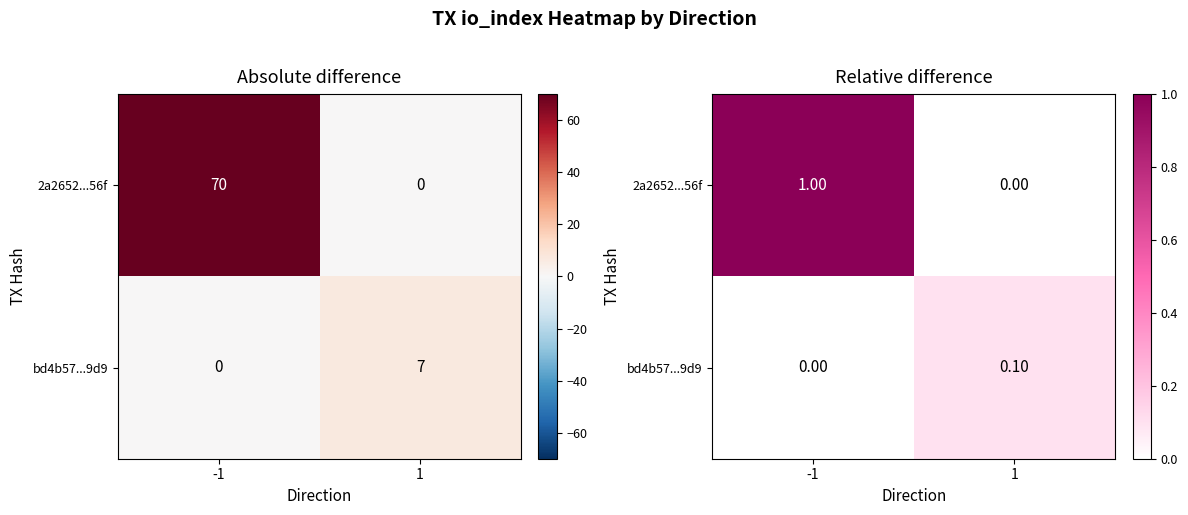

List the series in order of their peak value, highest first.

2a2652...56f, bd4b57...9d9